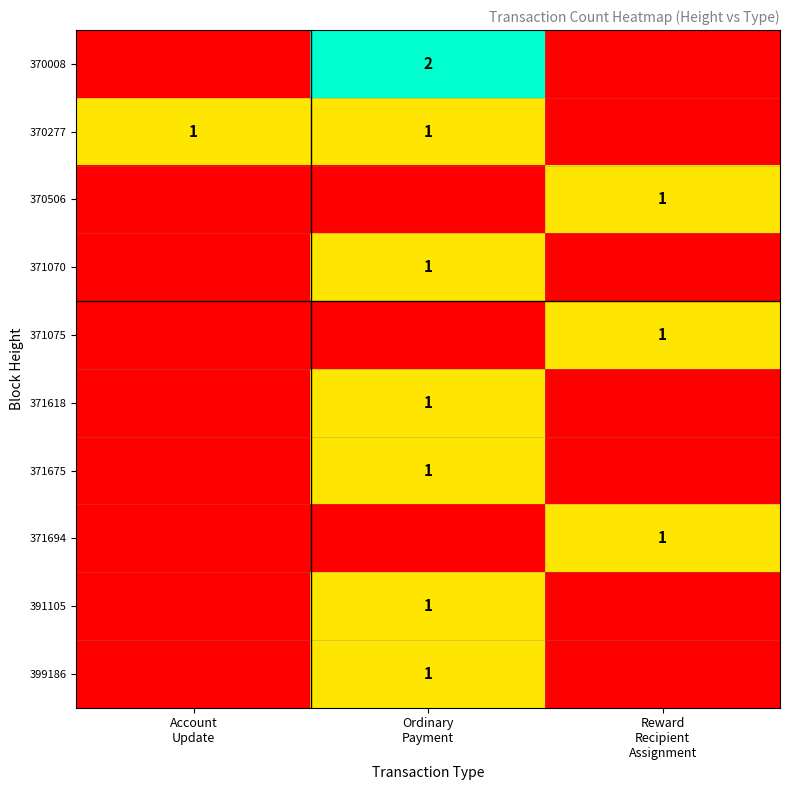

True or false: 371075 has a value of 1 at Ordinary Payment.

False